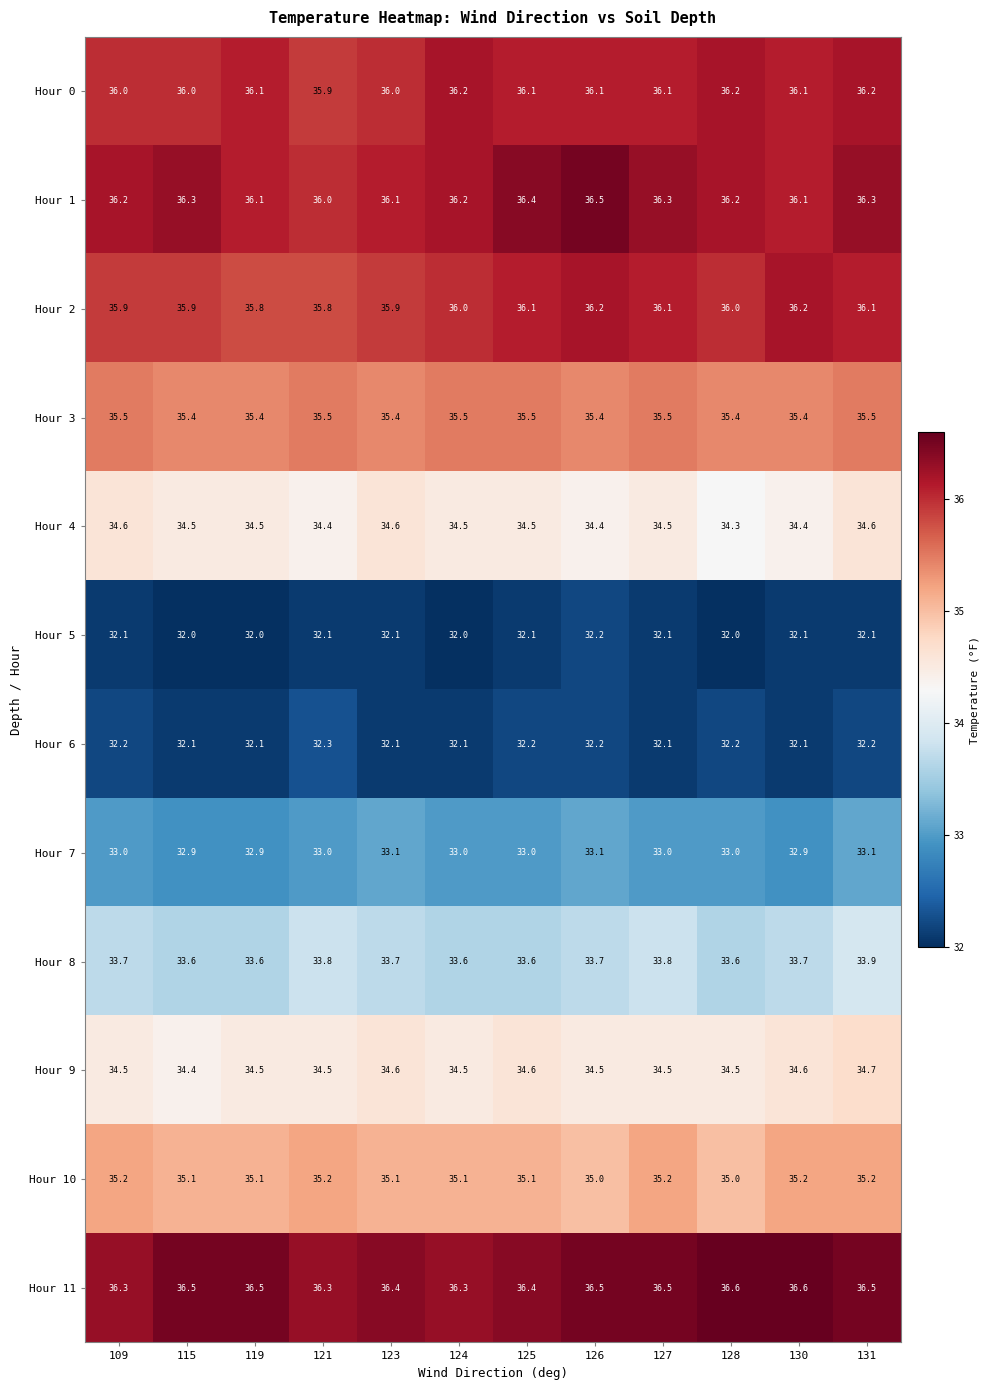

What is the sum of the Hour 11 values at 121 and 128?

72.9